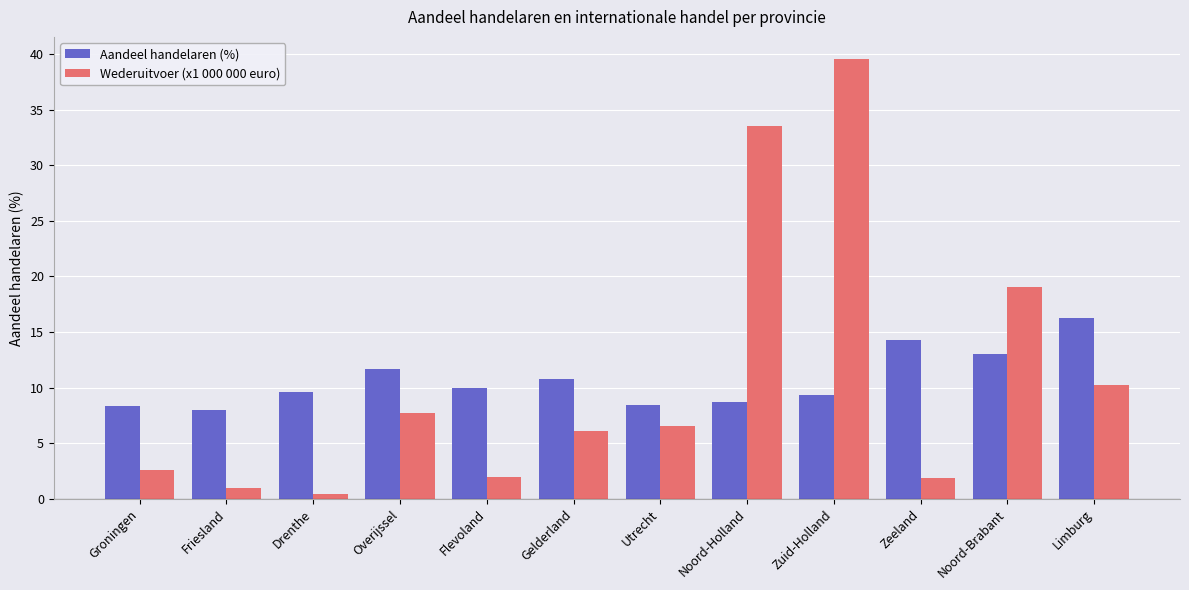

How many values in the Aandeel handelaren (%) series are below 9?

4